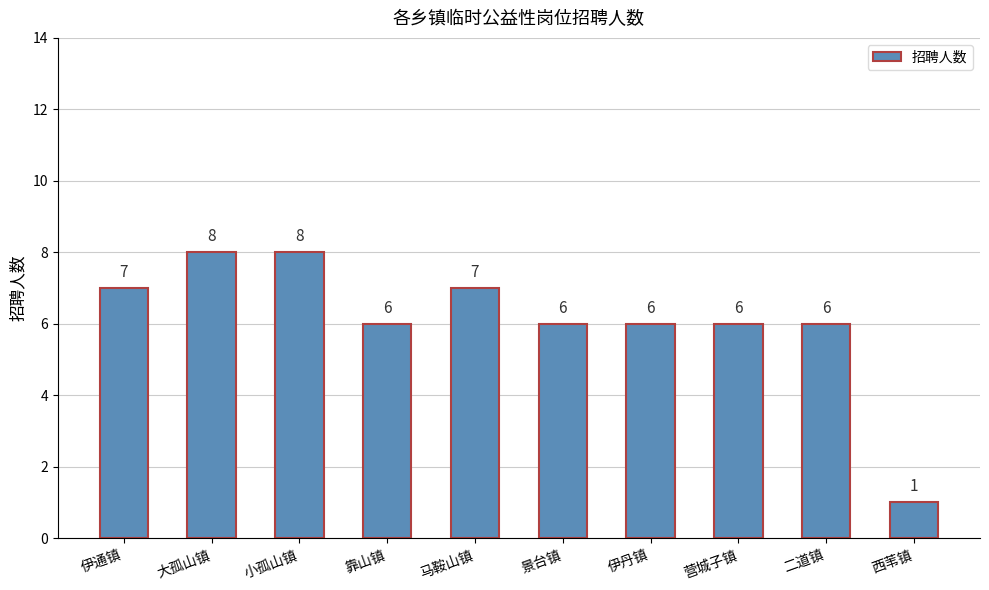

Does the chart contain any negative values?

No